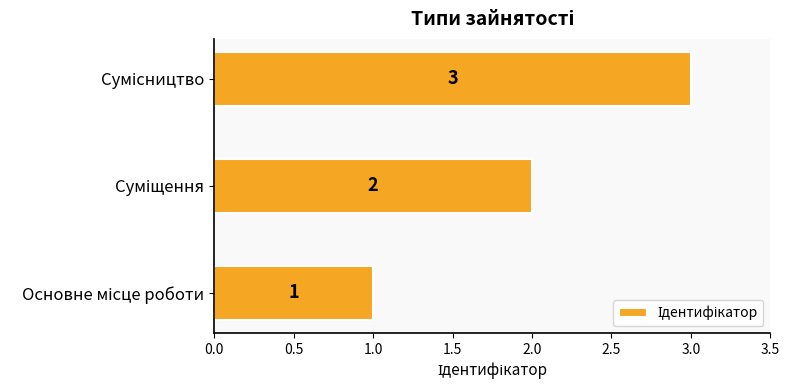

Count the values in the range 1 to 3.

3